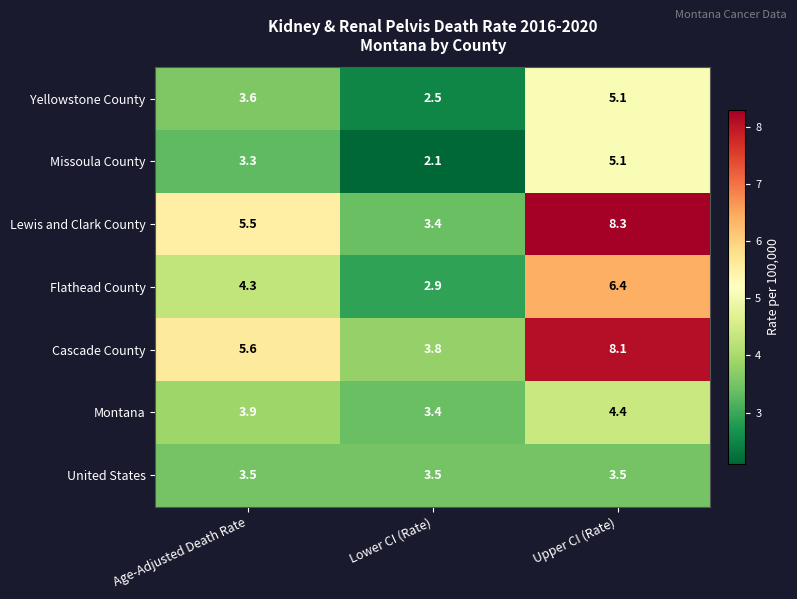

What is the difference between the highest and lowest values at Lower CI (Rate)?

1.7